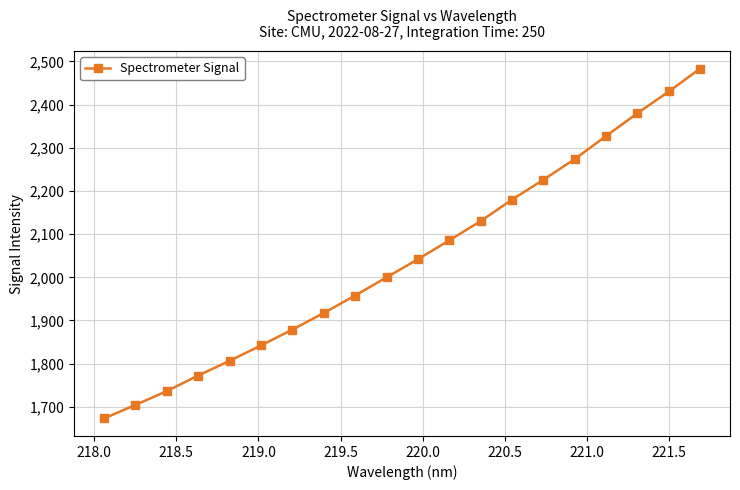

What is the difference between the second highest and minimum values?

757.4